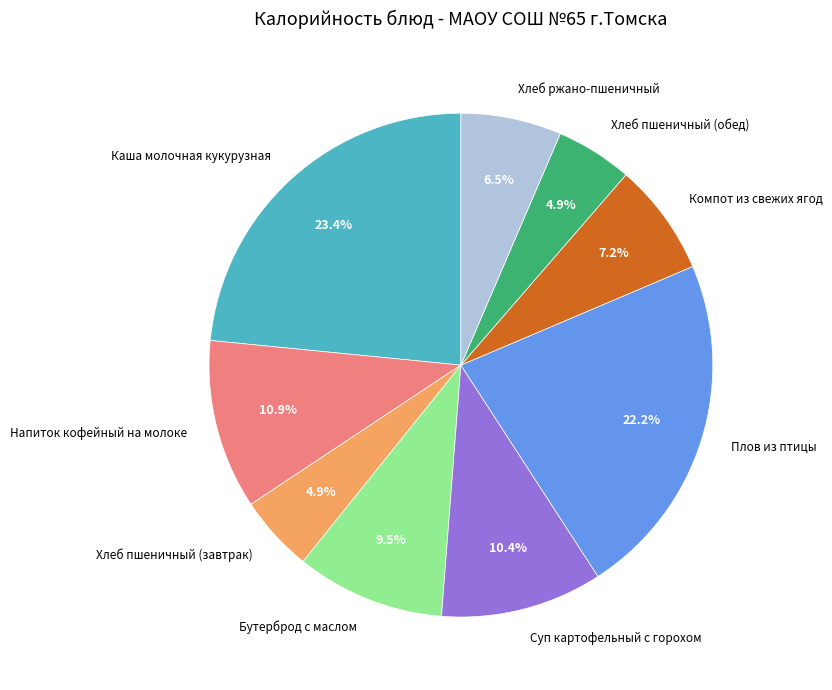

Count the number of slices in the pie.

9